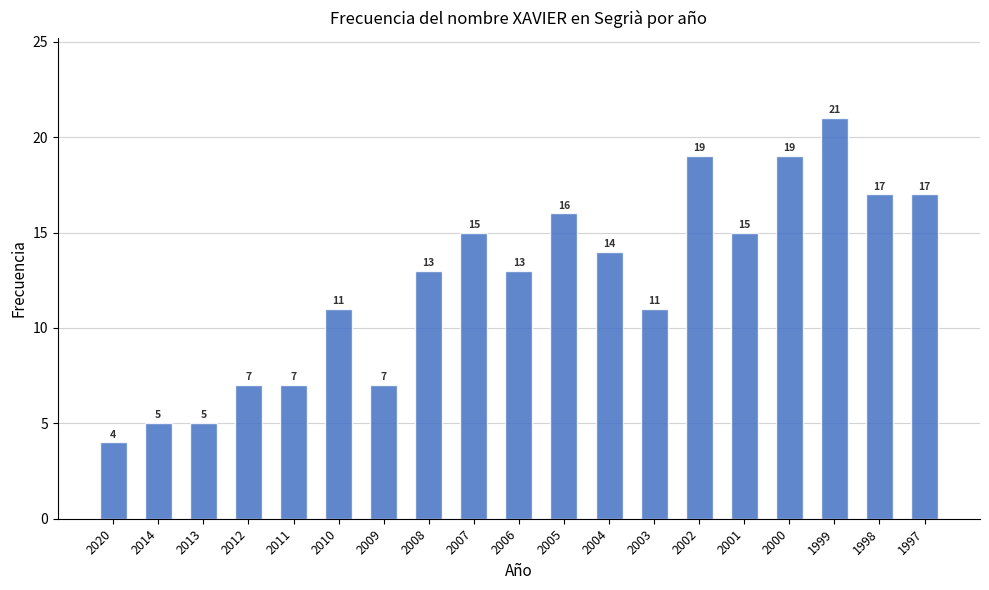

What is the sum of the values at 2008 and 2001?

28